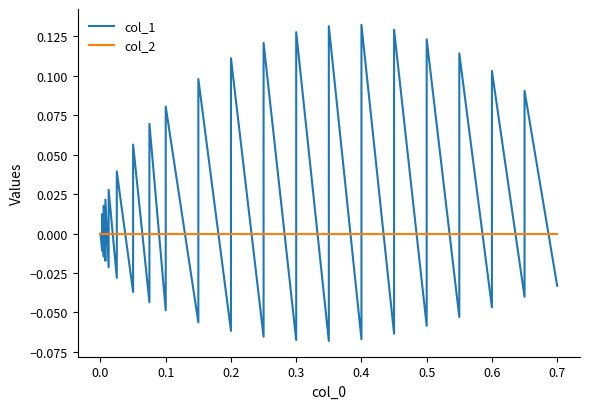

Between which two adjacent categories do col_1 and col_2 first intersect?

0.0 and 0.1